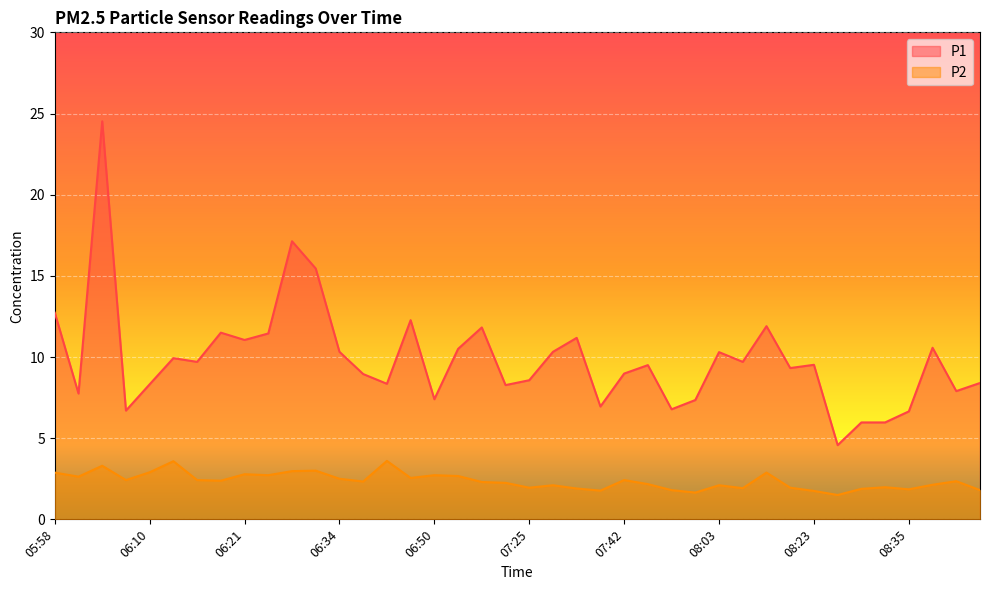

What is the total value across all series at 06:47?

14.8